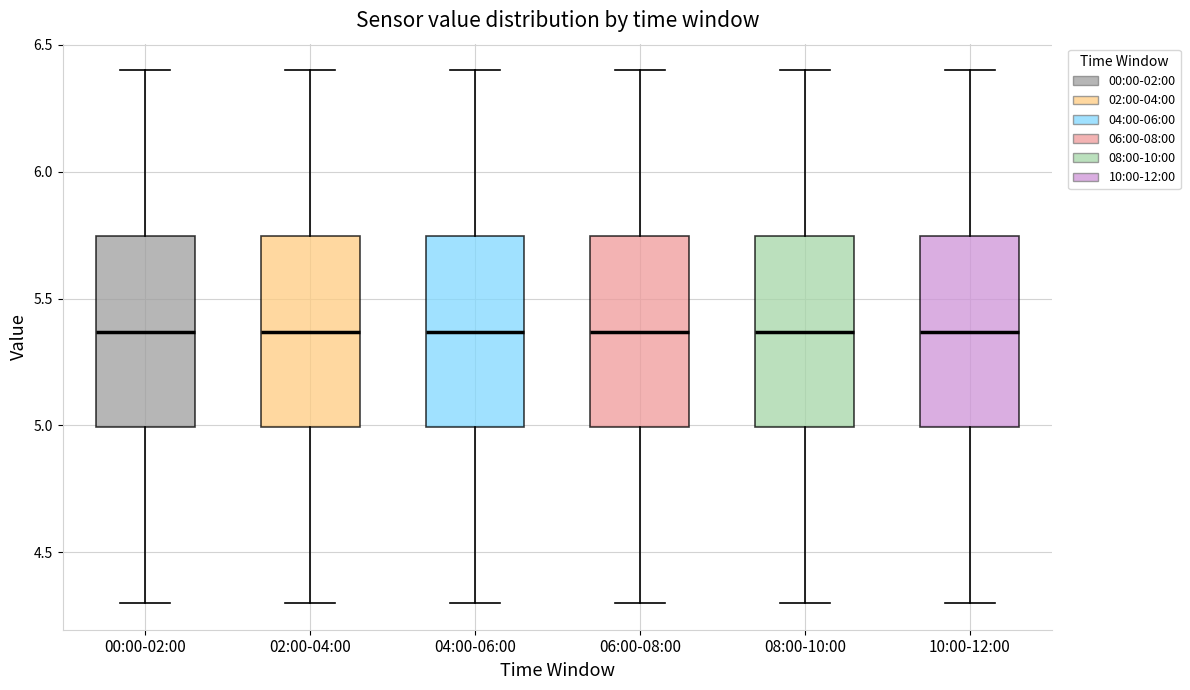

Reading left to right, transcribe this box plot: for each box, give where its median line is, the range the box spans, and where its two whiskers end, as read against the y-axis. The values are not printed on the chart, so give them approximately, as read against the axis.

00:00-02:00: median 5.35, box 5.00 to 5.75, whiskers 4.30 to 6.40
02:00-04:00: median 5.35, box 5.00 to 5.75, whiskers 4.30 to 6.40
04:00-06:00: median 5.35, box 5.00 to 5.75, whiskers 4.30 to 6.40
06:00-08:00: median 5.35, box 5.00 to 5.75, whiskers 4.30 to 6.40
08:00-10:00: median 5.35, box 5.00 to 5.75, whiskers 4.30 to 6.40
10:00-12:00: median 5.35, box 5.00 to 5.75, whiskers 4.30 to 6.40